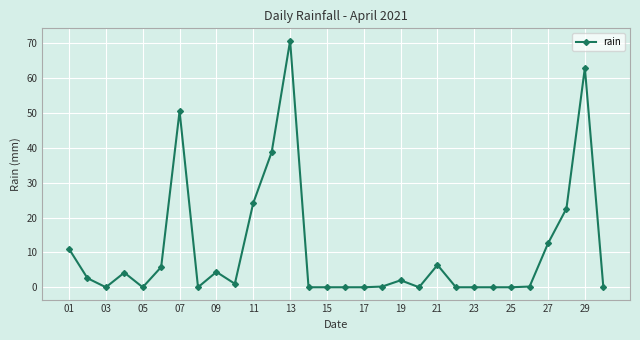

What is the average value?

10.7